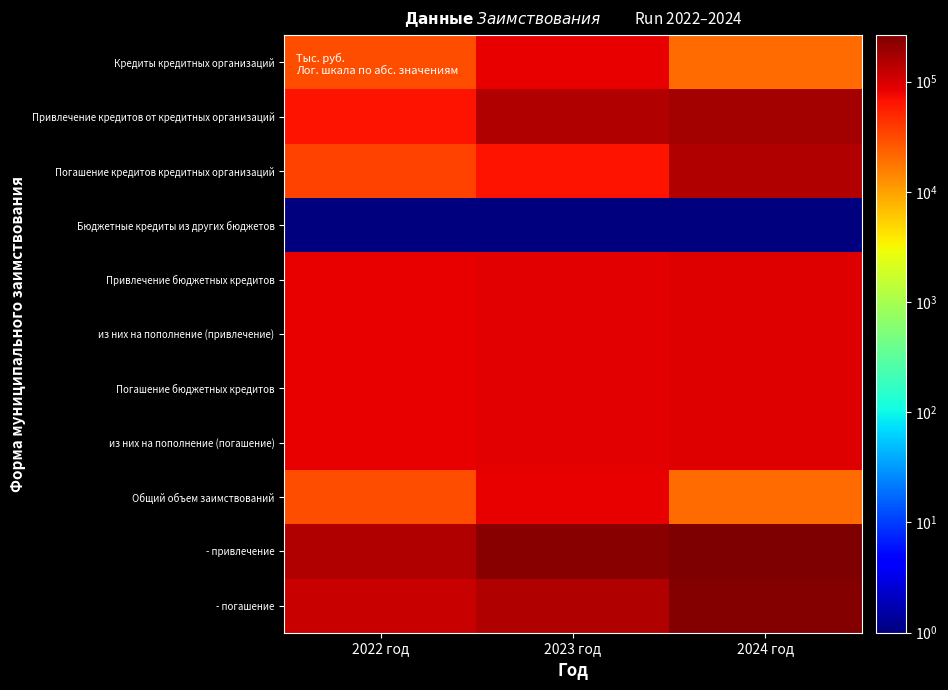

Reading left to right, transcribe all the data shown in this chart.

Кредиты кредитных организаций: 2022 год=30464.4	2023 год=84341.1	2024 год=20308.6
Привлечение кредитов от кредитных организаций: 2022 год=65464.4	2023 год=149805.5	2024 год=170114.1
Погашение кредитов кредитных организаций: 2022 год=35000.0	2023 год=65464.4	2024 год=149805.5
Бюджетные кредиты из других бюджетов: 2022 год=0.1	2023 год=0.1	2024 год=0.1
Привлечение бюджетных кредитов: 2022 год=82690.0	2023 год=87729.0	2024 год=93491.0
из них на пополнение (привлечение): 2022 год=82690.0	2023 год=87729.0	2024 год=93491.0
Погашение бюджетных кредитов: 2022 год=82690.0	2023 год=87729.0	2024 год=93491.0
из них на пополнение (погашение): 2022 год=82690.0	2023 год=87729.0	2024 год=93491.0
Общий объем заимствований: 2022 год=30464.4	2023 год=84341.1	2024 год=20308.6
- привлечение: 2022 год=148154.4	2023 год=237534.5	2024 год=263605.1
- погашение: 2022 год=117690.0	2023 год=153193.4	2024 год=243296.5